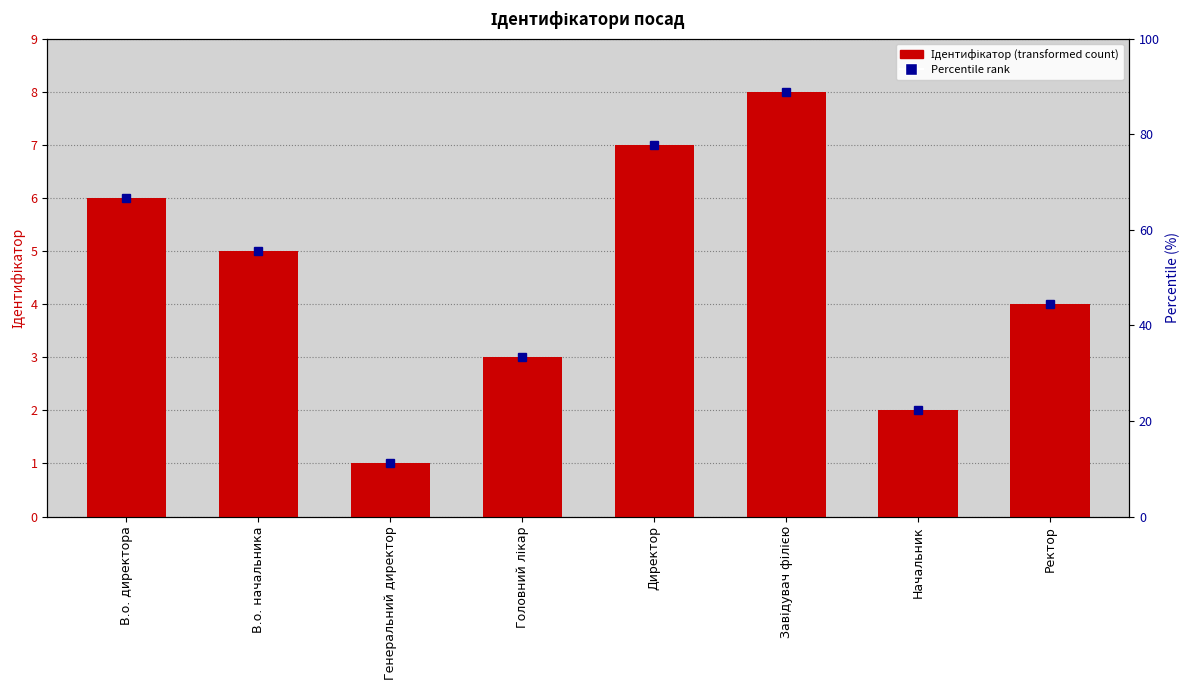

What is the sum of the values at В.о. директора and Ректор?

10